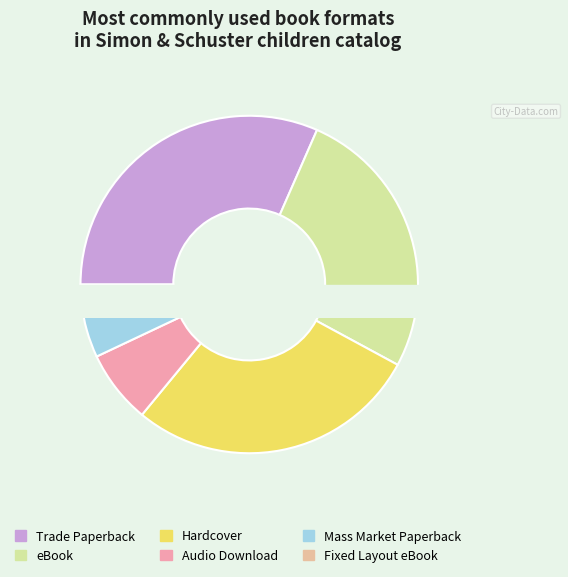

Combined, what portion of the pie is Fixed Layout eBook and Mass Market Paperback?

7.0%